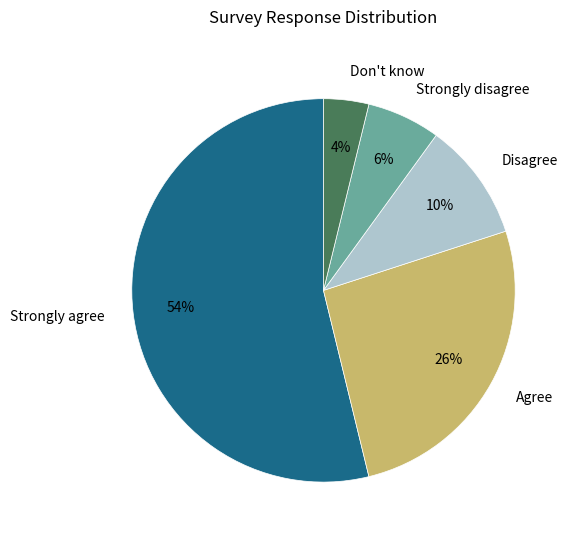

The Strongly agree slice represents 54% of the pie. True or false?

True